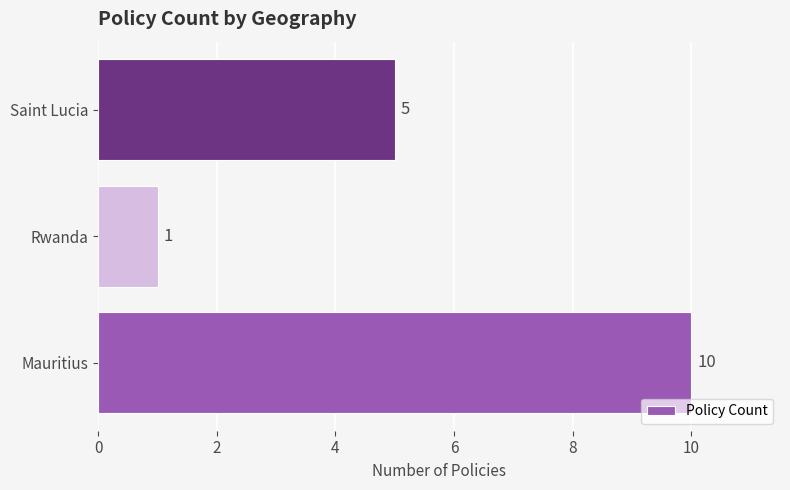

Are the bars horizontal?

Yes